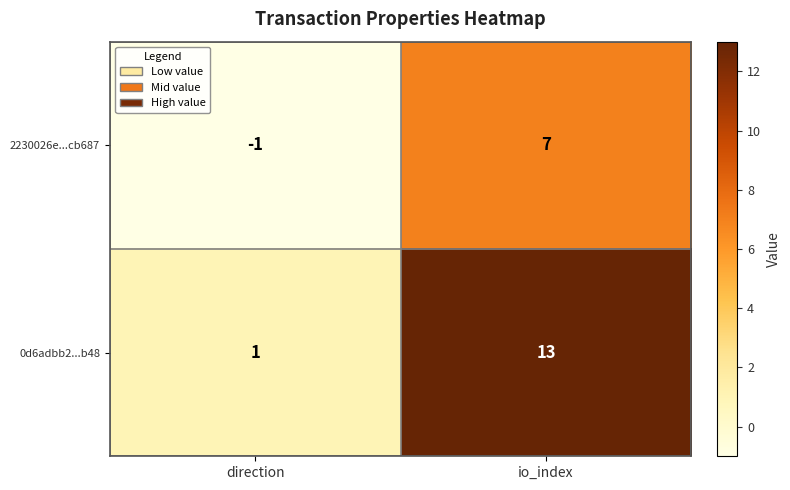

Which series changed the most between direction and io_index?

0d6adbb2...b48